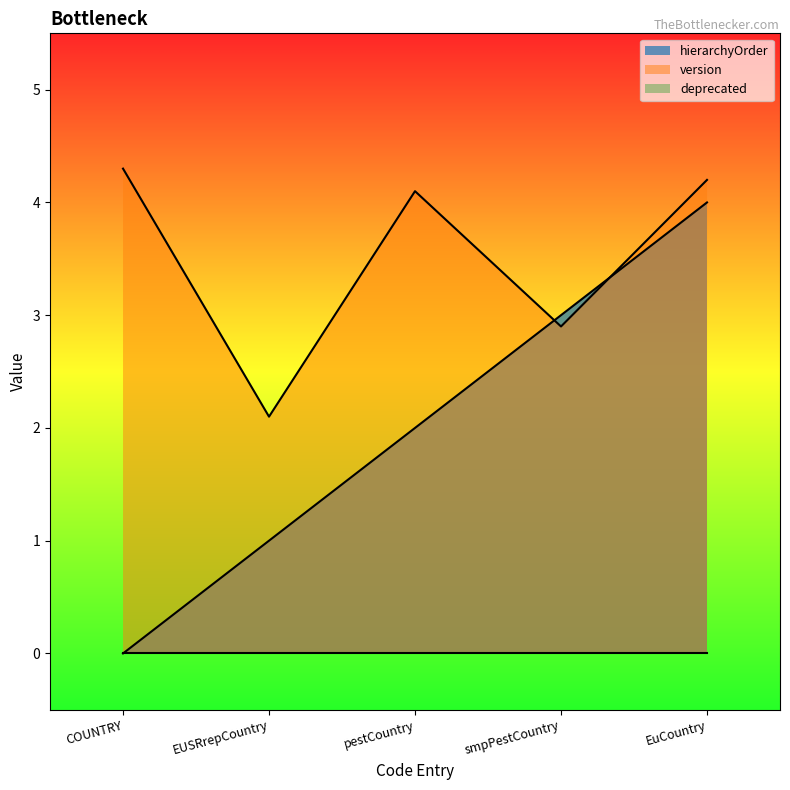

What is the value of the version point at the 1st from the left?

4.3